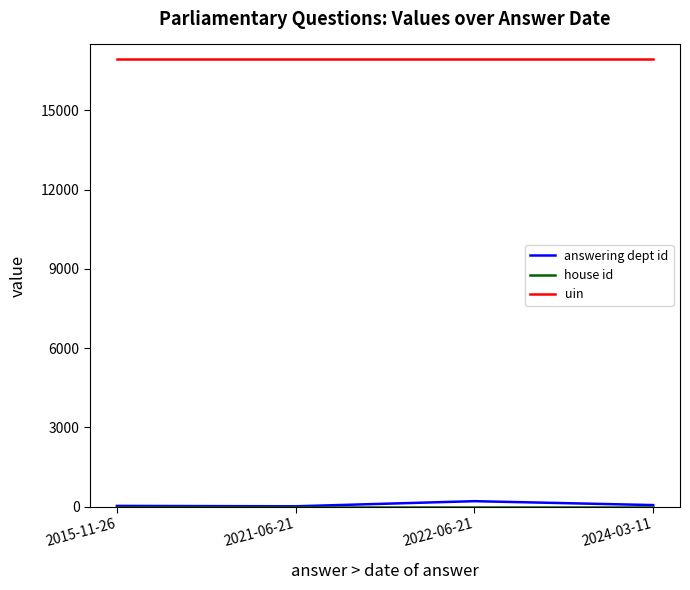

Is the value of answering dept id at 2021-06-21 greater than the value of uin at 2015-11-26?

No